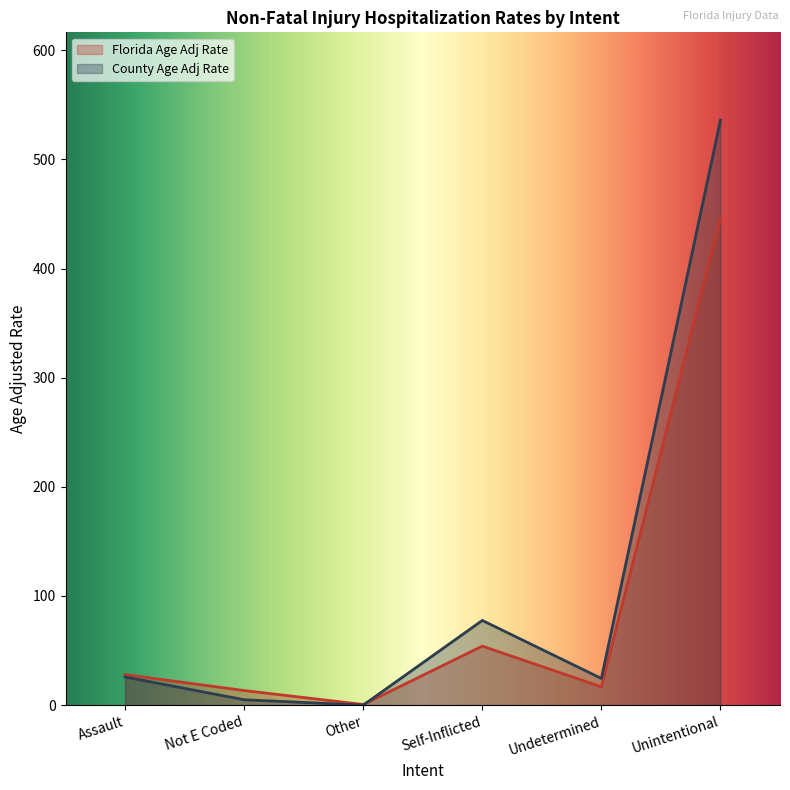

How many lines are shown in the chart?

2